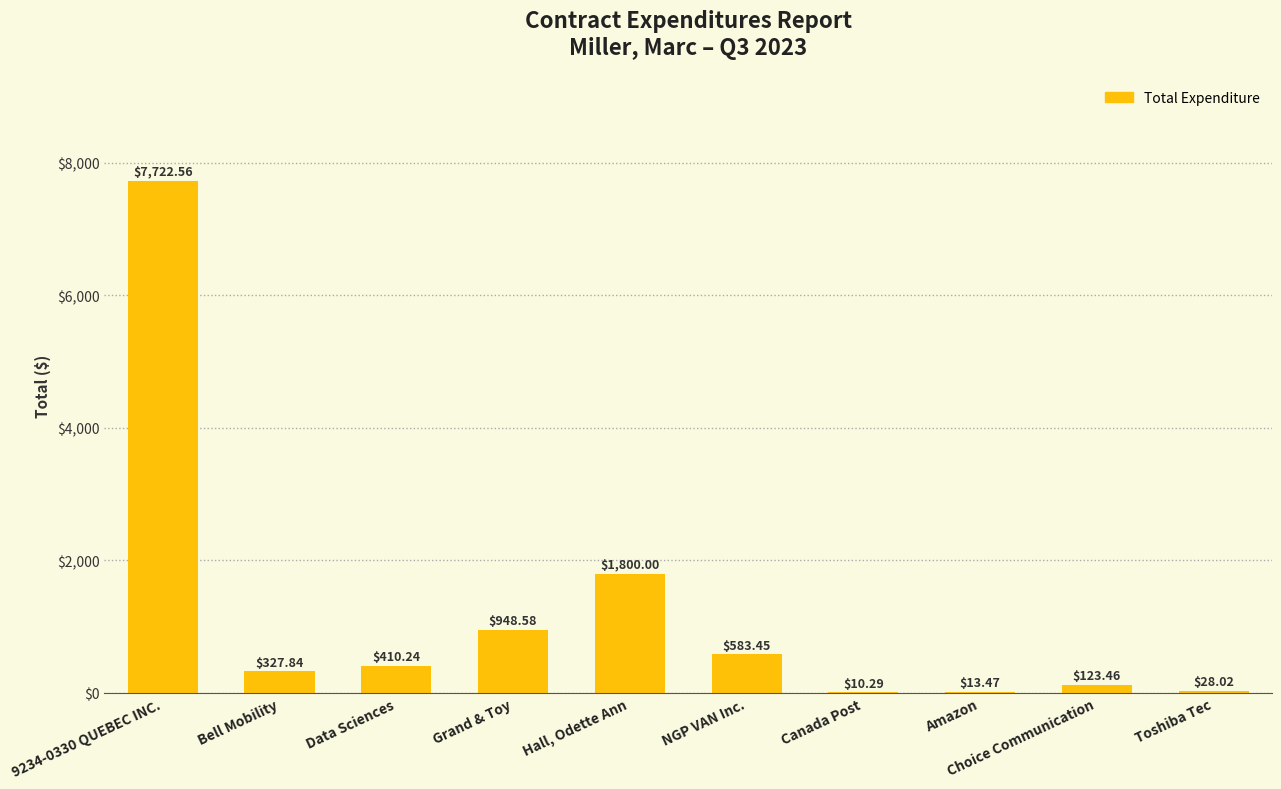

Are the bars horizontal?

No